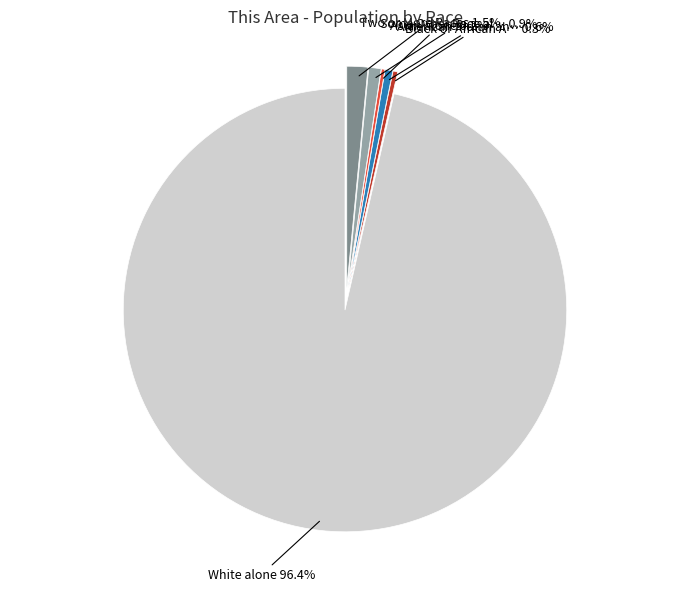

Does any single category account for the majority?

Yes